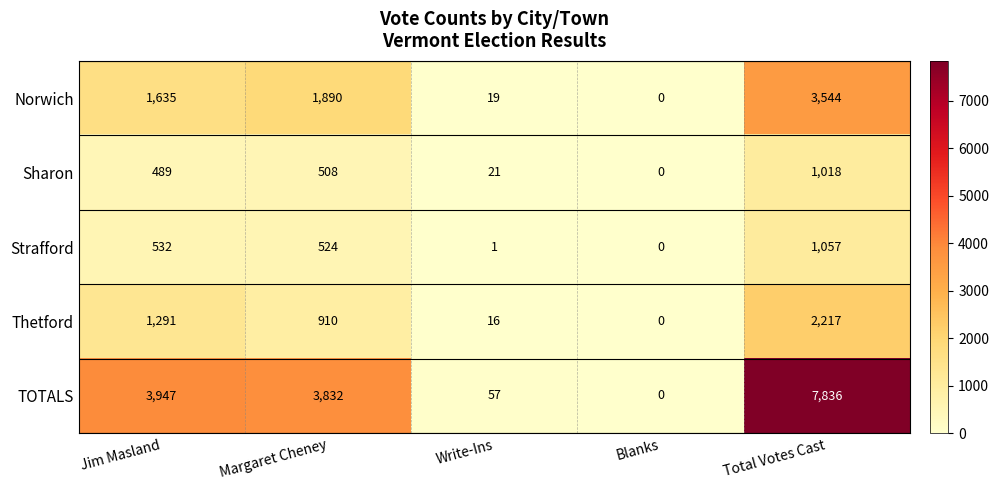

Reading left to right, extract all data points from this chart.

Norwich: 1635	1890	19	0	3544
Sharon: 489	508	21	0	1018
Strafford: 532	524	1	0	1057
Thetford: 1291	910	16	0	2217
TOTALS: 3947	3832	57	0	7836